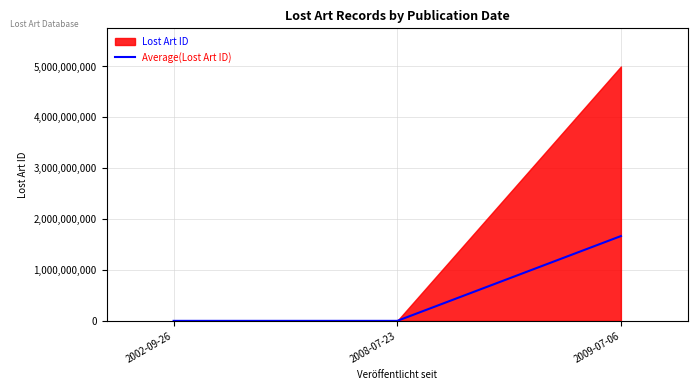

Approximately how many times larger is the value at 2002-09-26 compared to 2008-07-23?

0.8